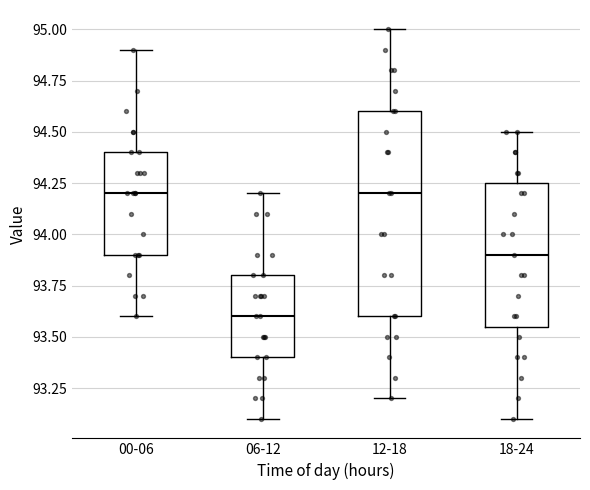

Where is the upper edge of the box for 00-06 on the y-axis? The values are not printed on the chart, so give them approximately, as read against the axis.

94.40